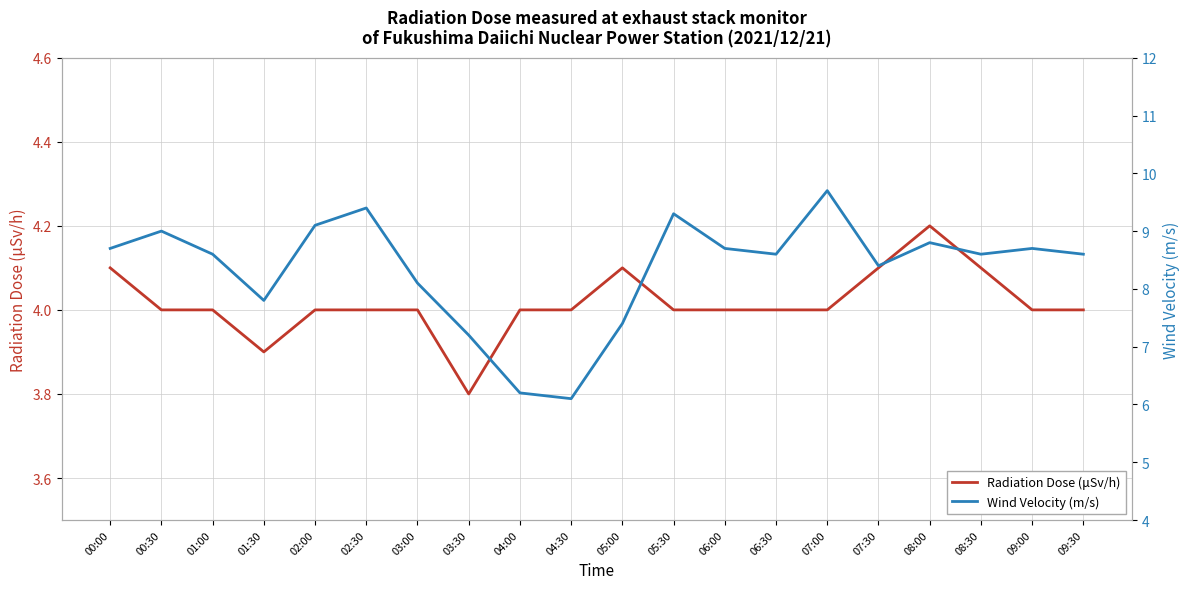

How many values in the Radiation Dose (μSv/h) series are below 4?

2